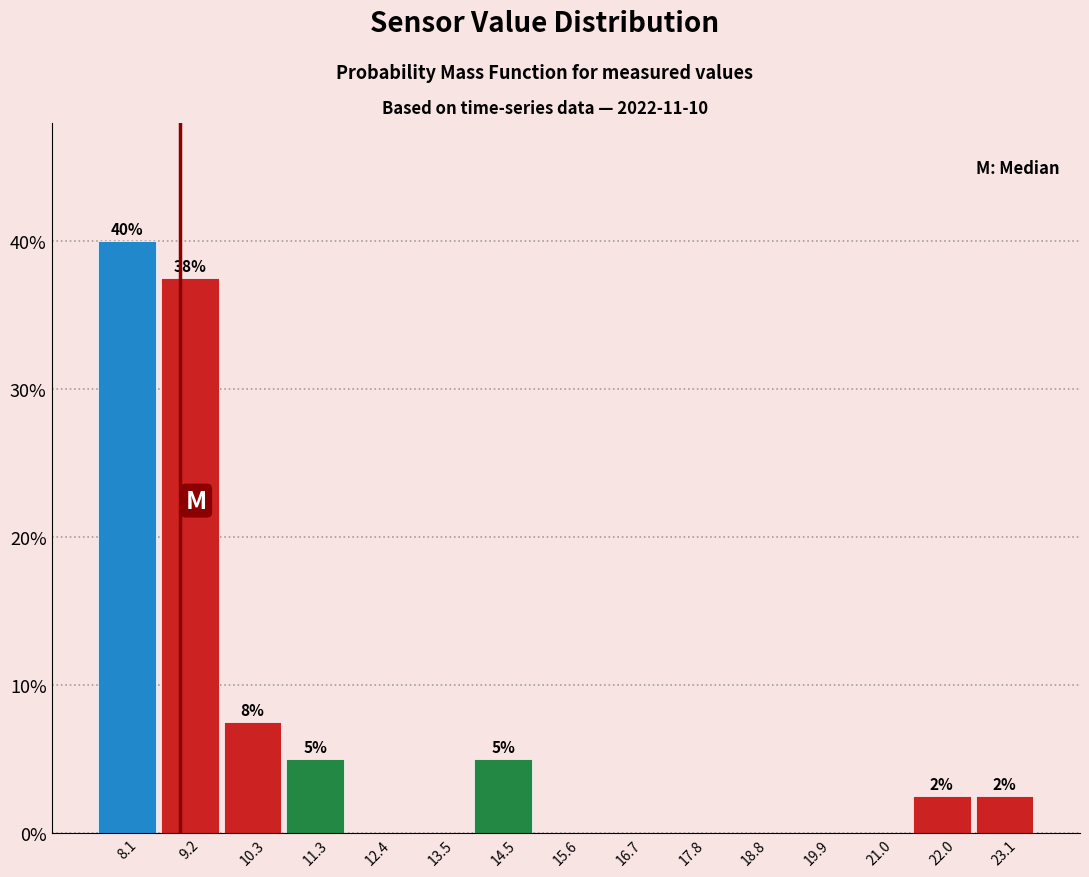

Which range on the x-axis has the tallest bar?

7.6 to 8.6